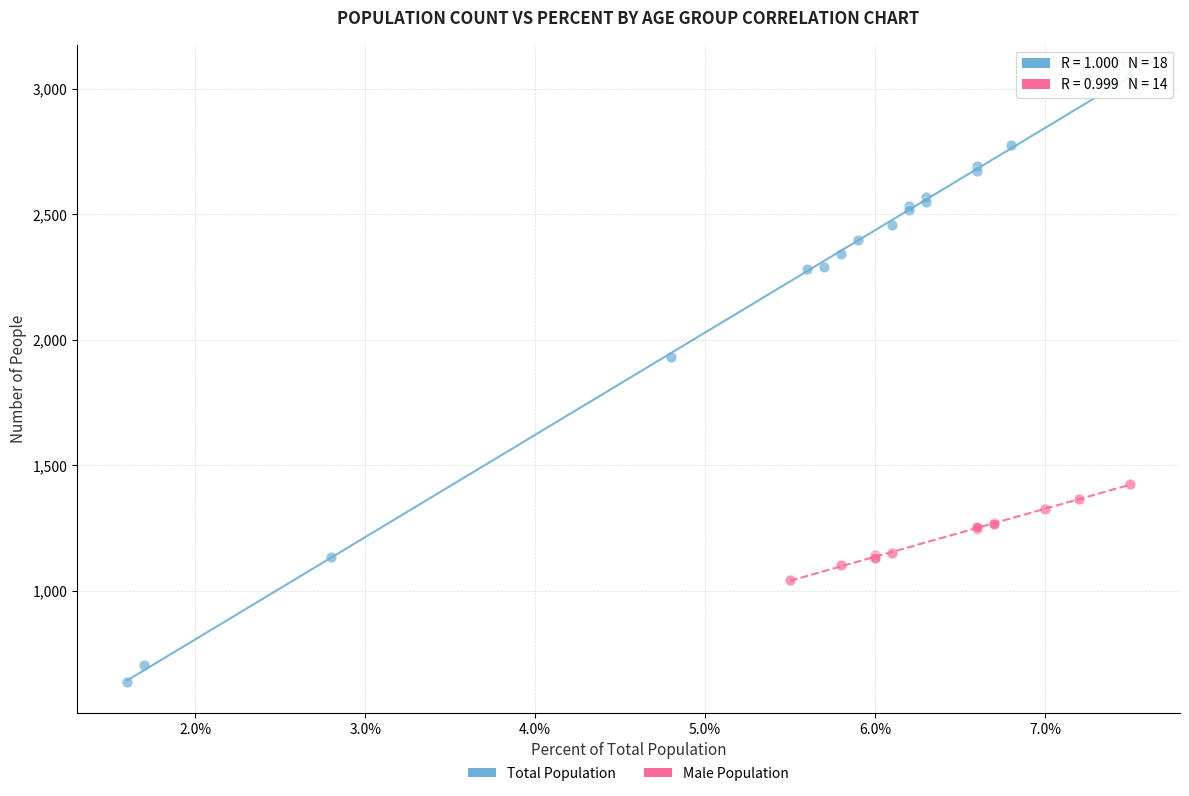

Which series contains the highest Y value?

Total Population